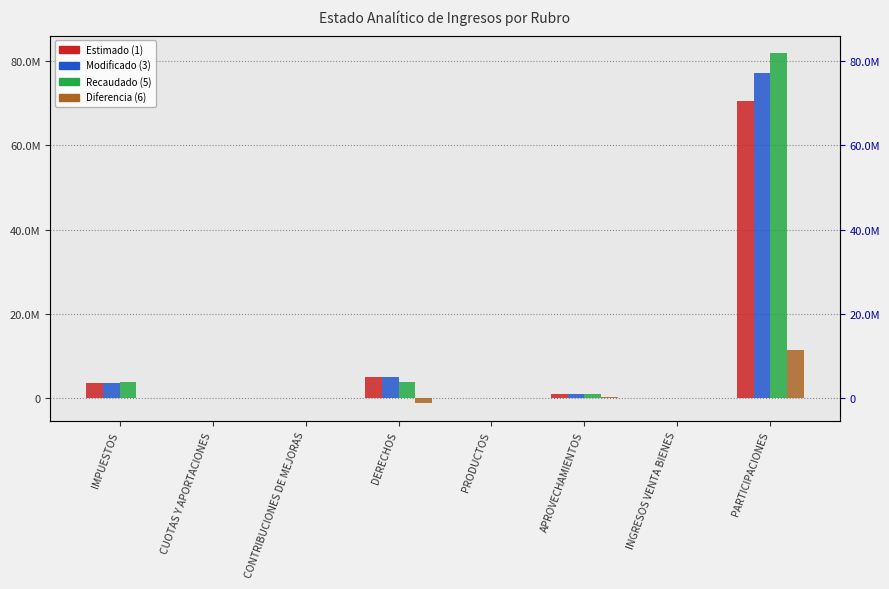

Rank the series at APROVECHAMIENTOS from highest to lowest value.

Recaudado (5), Estimado (1), Modificado (3), Diferencia (6)